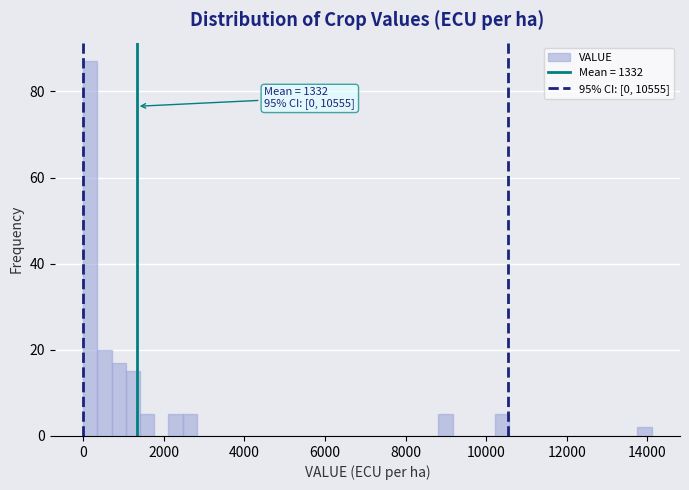

Read against the x-axis, roughly where is the centre of the tallest bar?

200